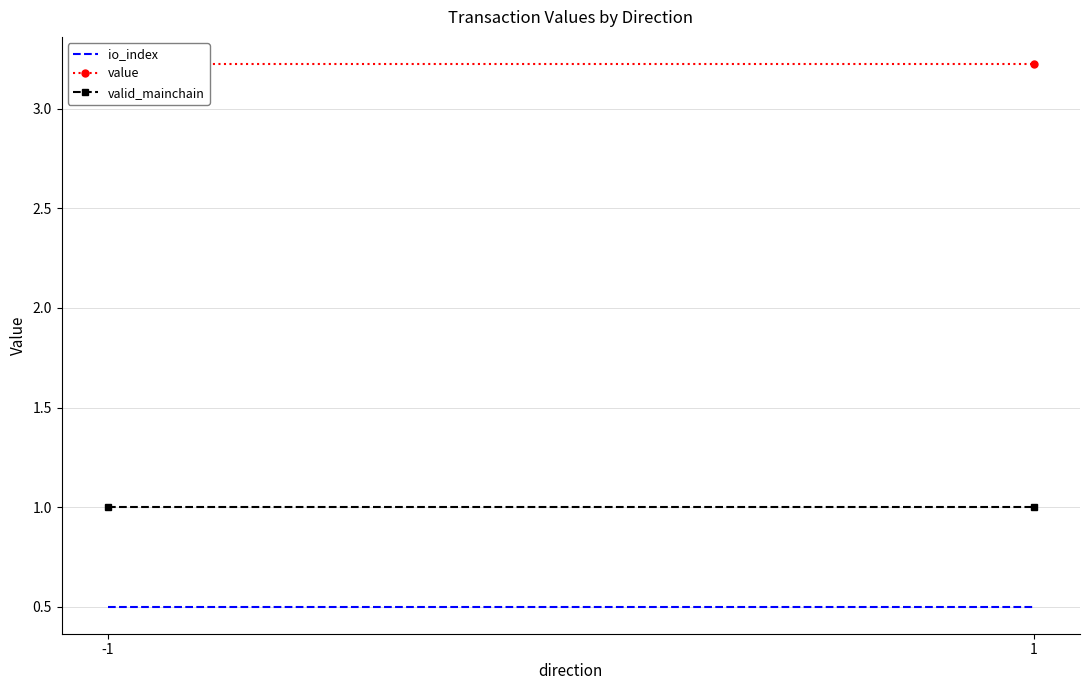

Reading left to right, what are all the values shown in this chart?

io_index: -1=0.5	1=0.5
value: -1=3.2	1=3.2
valid_mainchain: -1=1.0	1=1.0